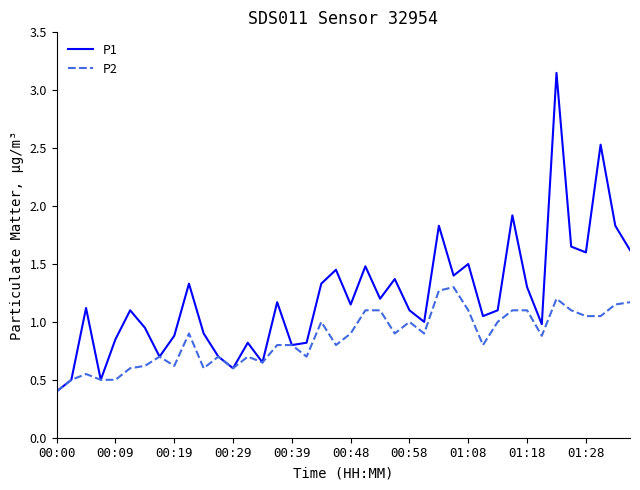

Rank the series by their maximum value, from lowest to highest.

P2, P1